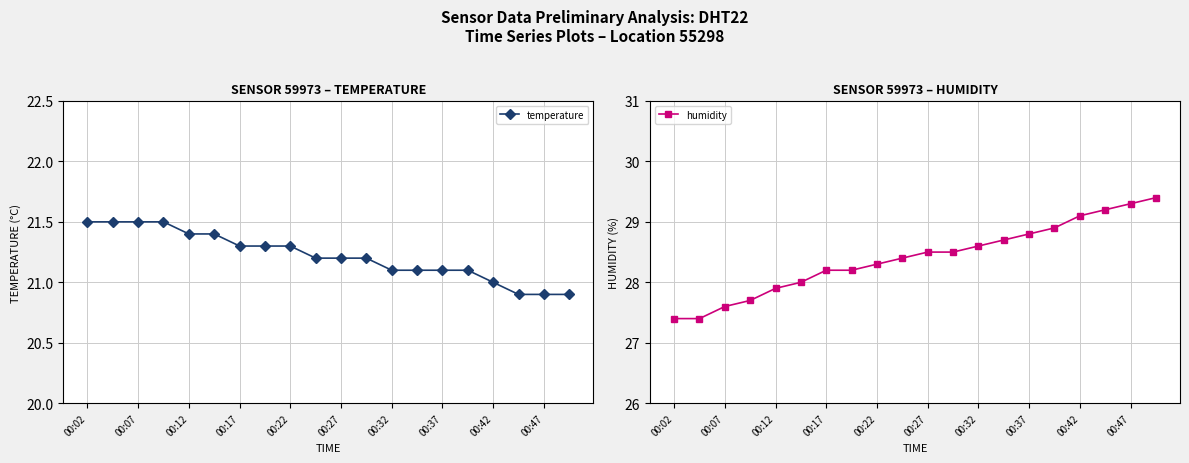

True or false: temperature has a value of 30.1 at 00:22.

False